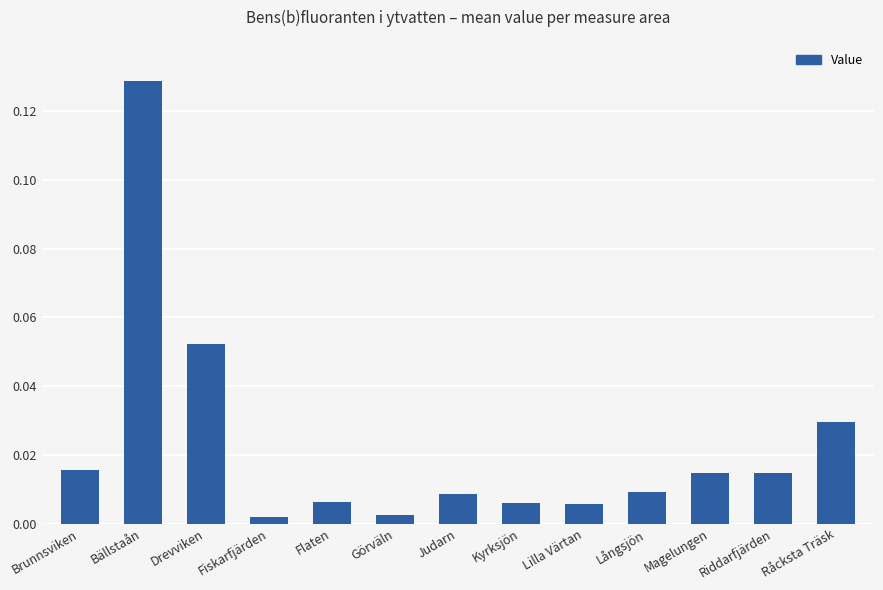

How many bars are there in total?

13